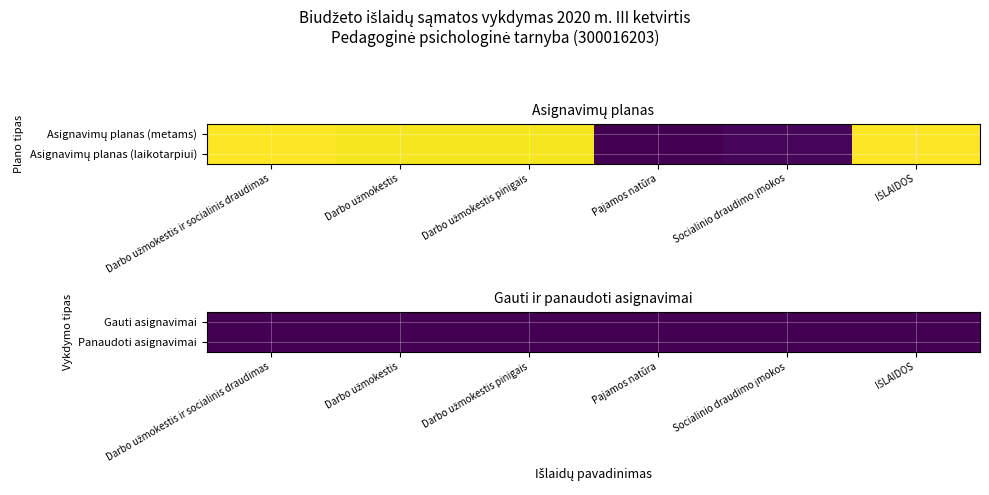

How many values in Socialinio draudimo įmokos are above zero?

2